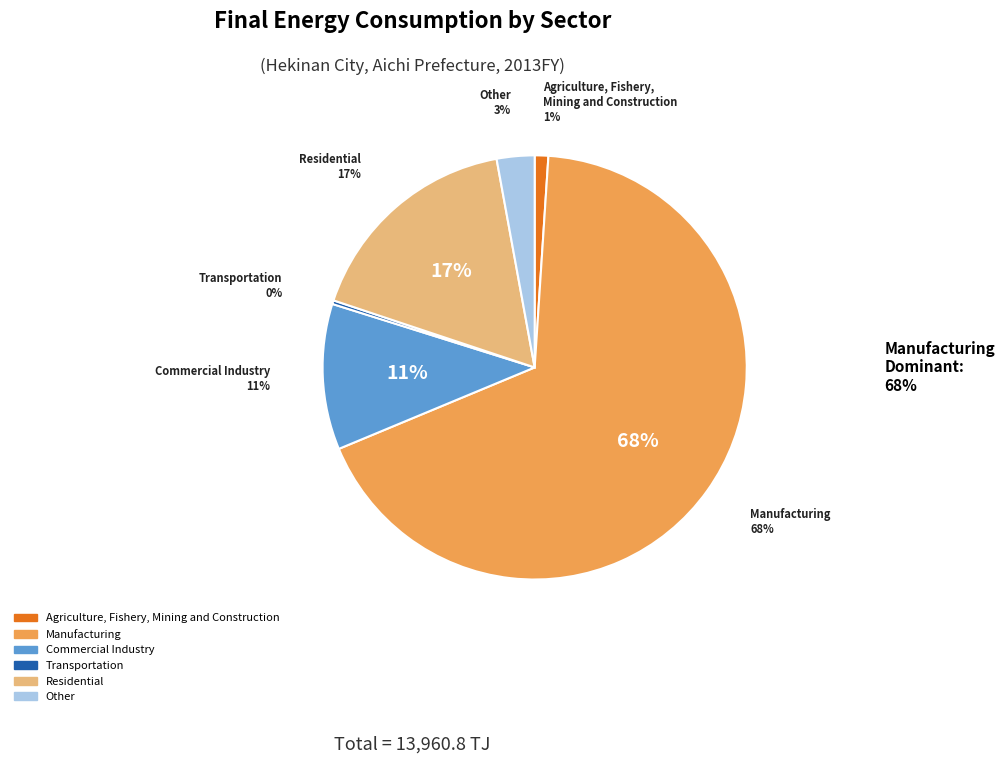

Approximately how many times larger is the value at Manufacturing compared to Other?

23.5